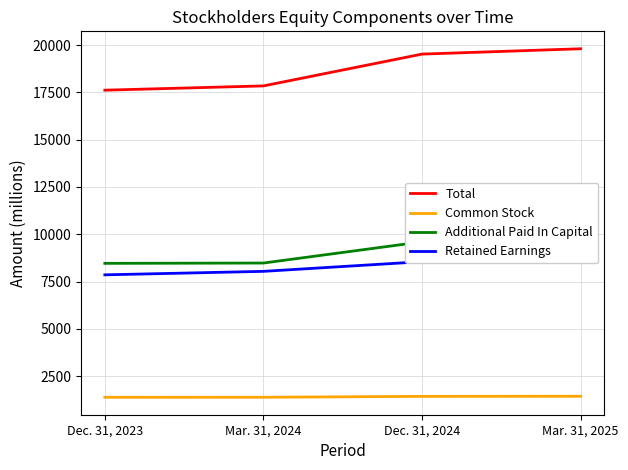

Which series has the largest range (max minus min)?

Total